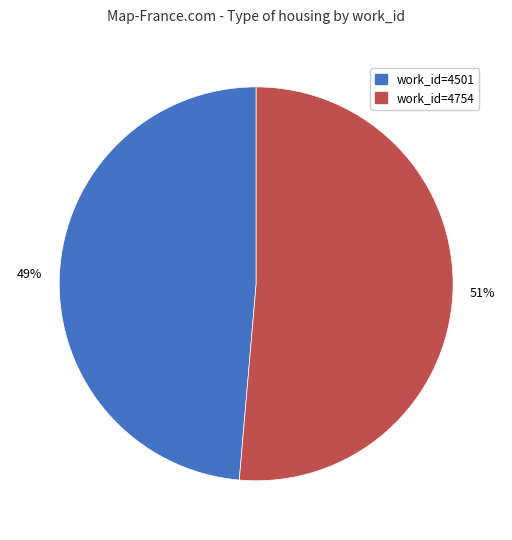

Is there any slice that represents more than half of the pie?

Yes